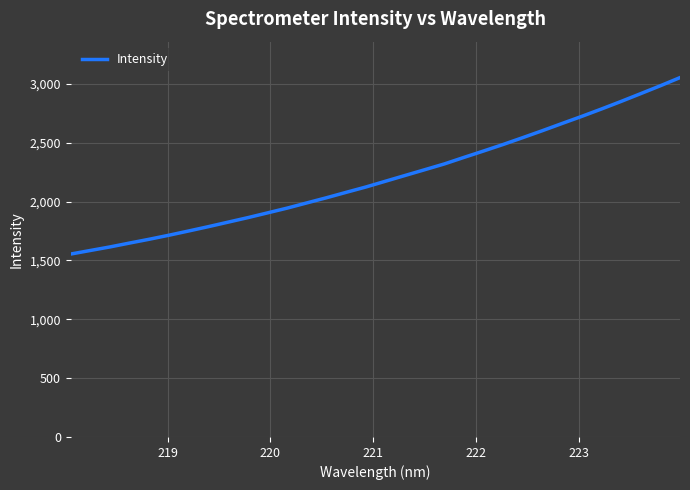

What is the greatest value displayed?

3053.6